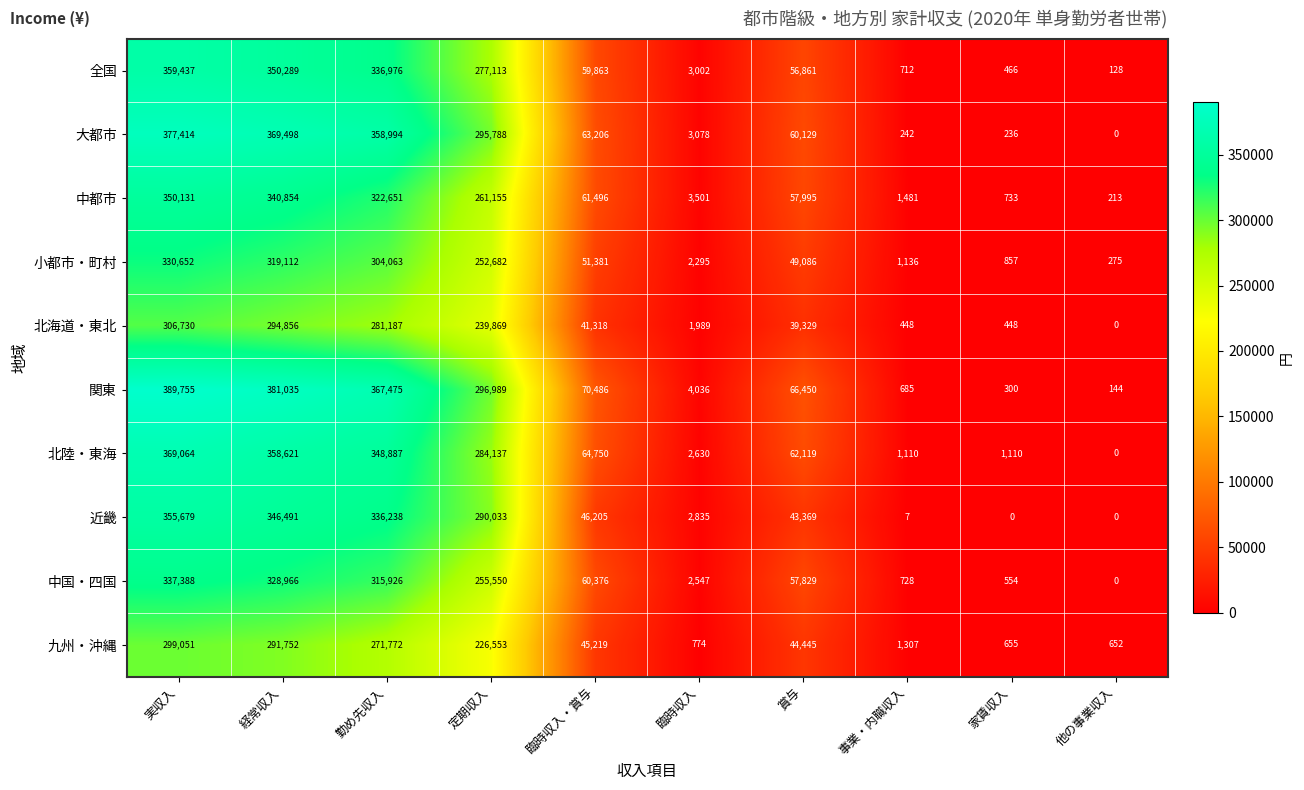

What is the difference between the maximum and minimum values in the 中都市 series?

349918